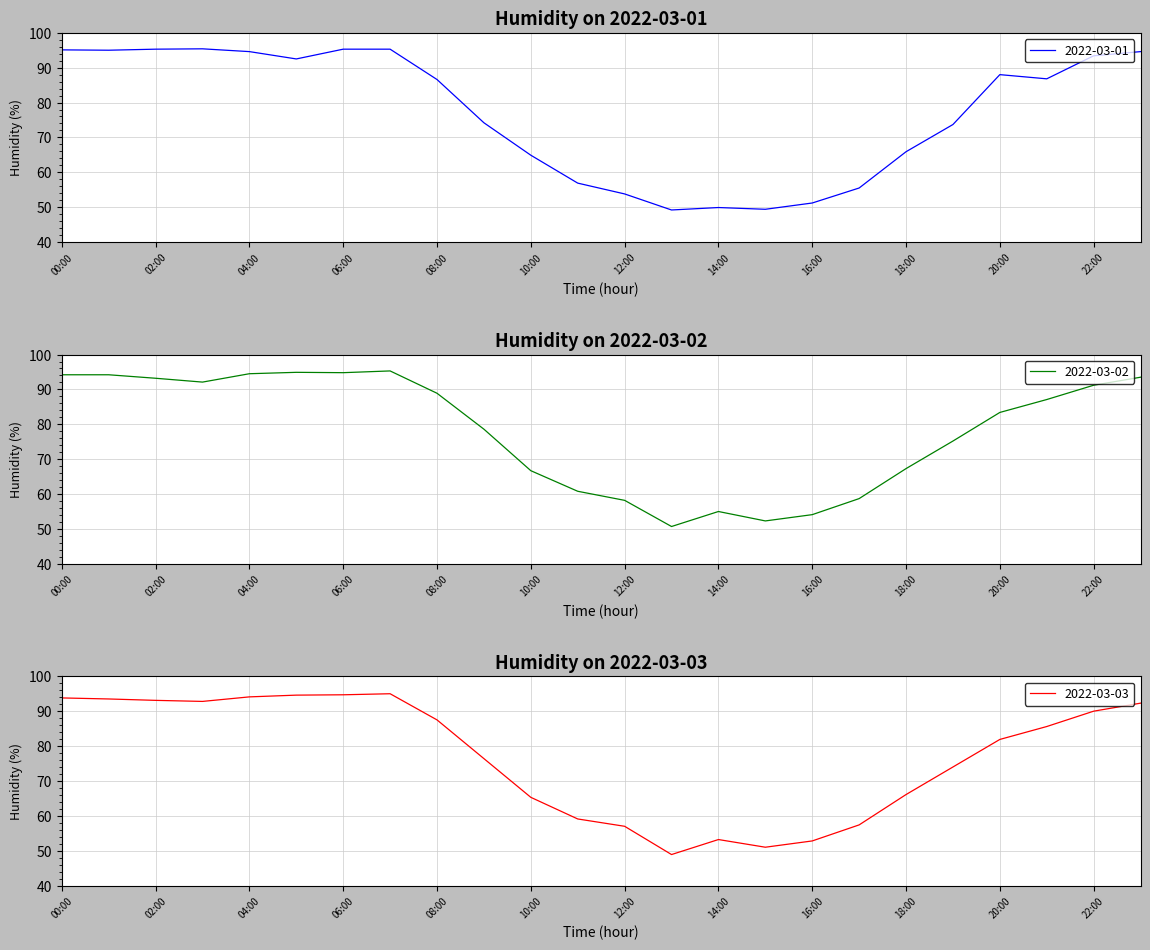

Reading left to right, extract all data points from this chart.

2022-03-01: 00:00=95.1	01:00=95.0	02:00=95.3	03:00=95.4	04:00=94.6	05:00=92.5	06:00=95.3	07:00=95.3	08:00=86.6	09:00=74.2	10:00=64.9	11:00=56.9	12:00=53.8	13:00=49.2	14:00=49.9	15:00=49.4	16:00=51.2	17:00=55.5	18:00=65.9	19:00=73.7	20:00=88.0	21:00=86.8	22:00=93.4	23:00=94.6
2022-03-02: 00:00=94.2	01:00=94.2	02:00=93.2	03:00=92.1	04:00=94.5	05:00=94.9	06:00=94.8	07:00=95.3	08:00=88.9	09:00=78.6	10:00=66.7	11:00=60.8	12:00=58.2	13:00=50.7	14:00=55.0	15:00=52.3	16:00=54.1	17:00=58.7	18:00=67.3	19:00=75.2	20:00=83.4	21:00=87.1	22:00=91.2	23:00=93.5
2022-03-03: 00:00=93.8	01:00=93.5	02:00=93.1	03:00=92.8	04:00=94.1	05:00=94.6	06:00=94.7	07:00=95.0	08:00=87.5	09:00=76.4	10:00=65.3	11:00=59.1	12:00=57.0	13:00=48.9	14:00=53.2	15:00=51.0	16:00=52.8	17:00=57.4	18:00=66.1	19:00=74.0	20:00=81.9	21:00=85.6	22:00=90.0	23:00=92.3